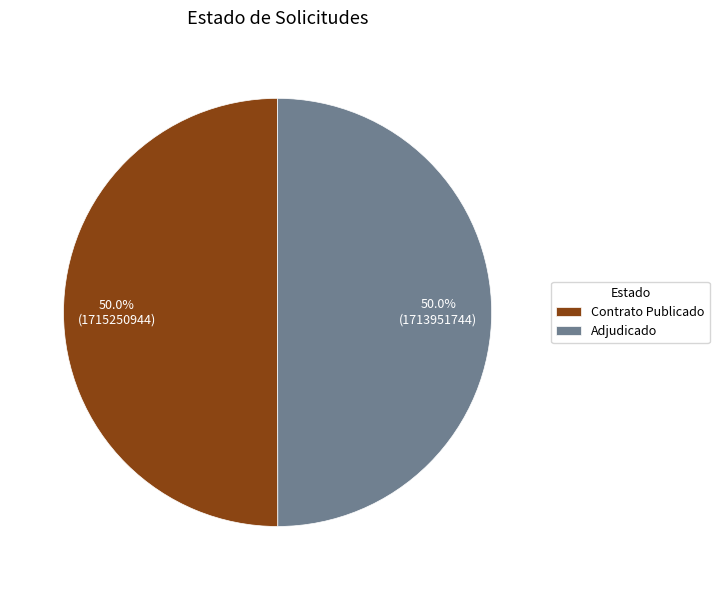

Combined, what portion of the pie is Contrato Publicado and Adjudicado?

100.0%